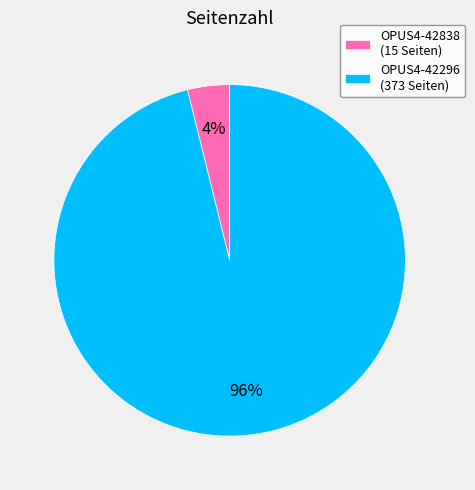

Between OPUS4-42838 (15 Seiten) and OPUS4-42296 (373 Seiten), which is larger?

OPUS4-42296 (373 Seiten)